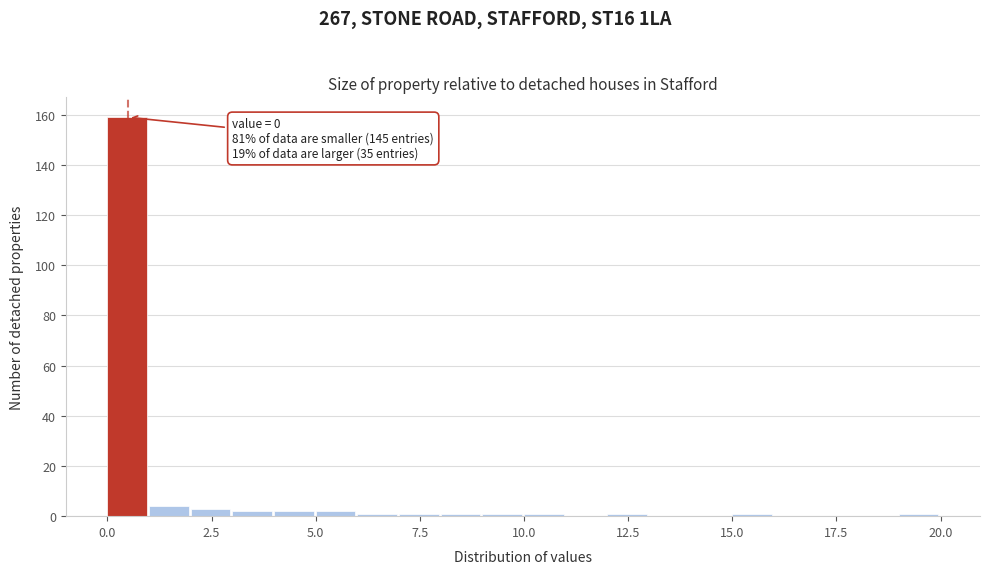

Read against the x-axis, roughly where is the centre of the tallest bar?

0.5